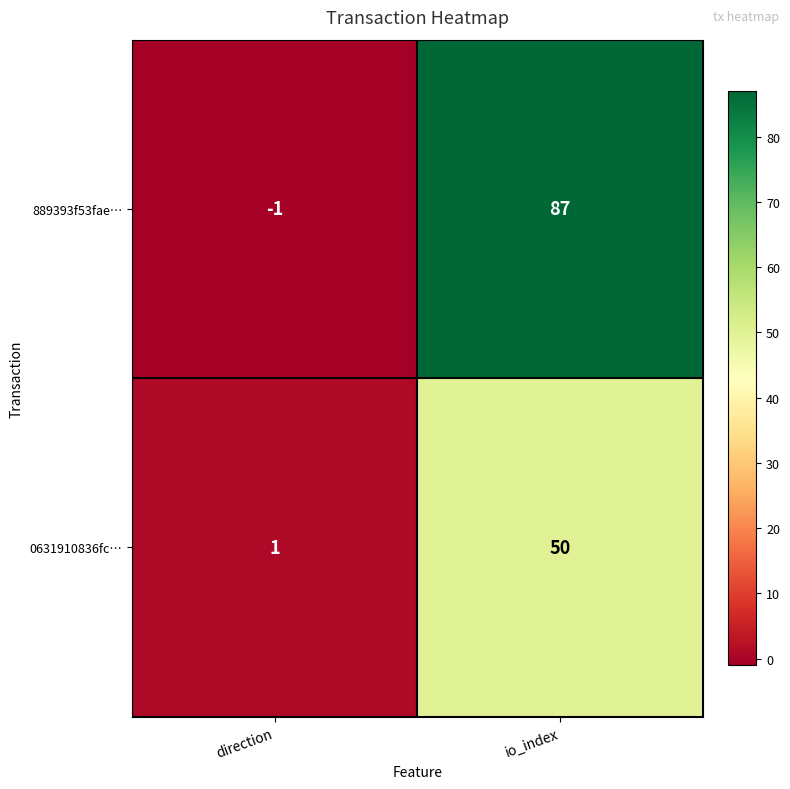

True or false: 0631910836fc… has a value of 1 at direction.

True